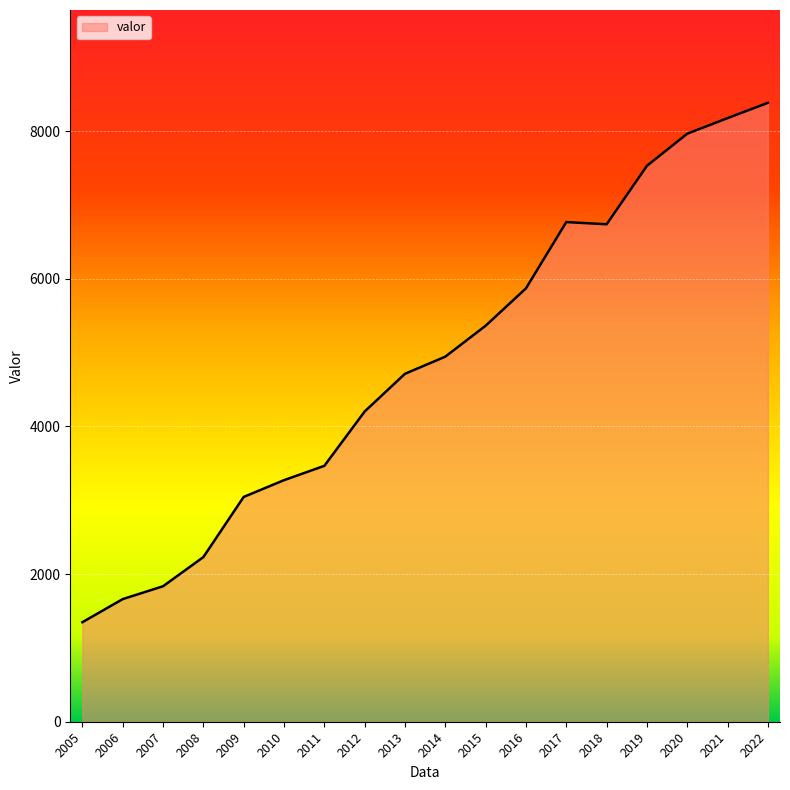

At which category does the chart reach its peak across all series?

2022